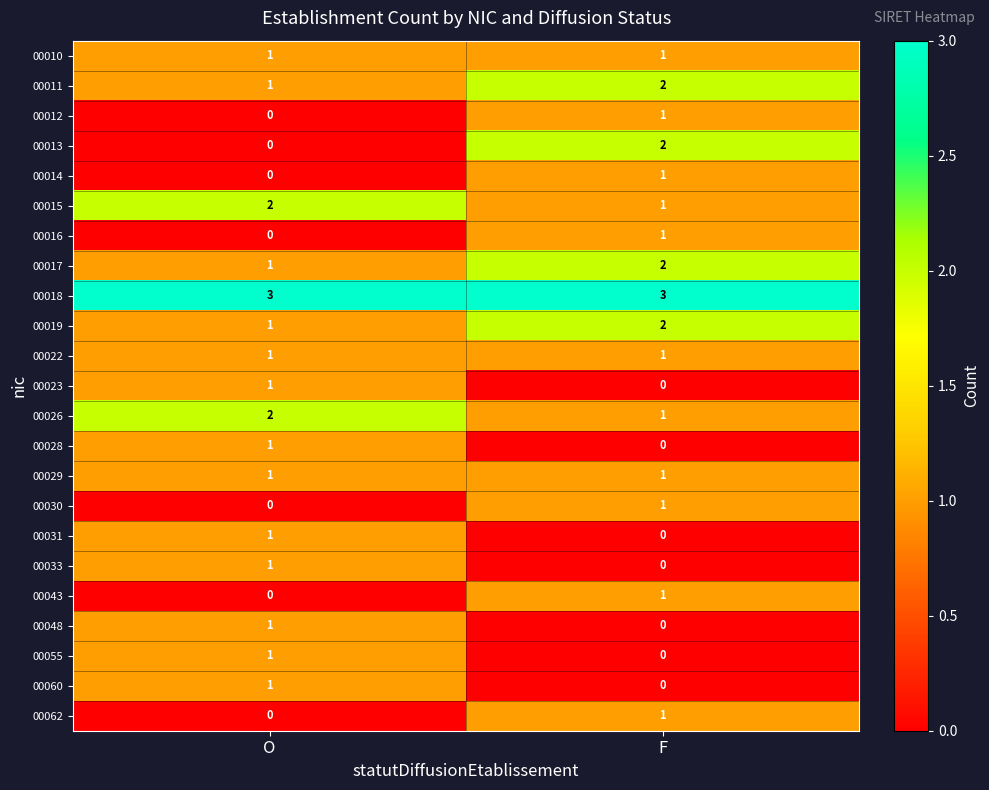

What is the sum of the 00018 values at F and O?

6